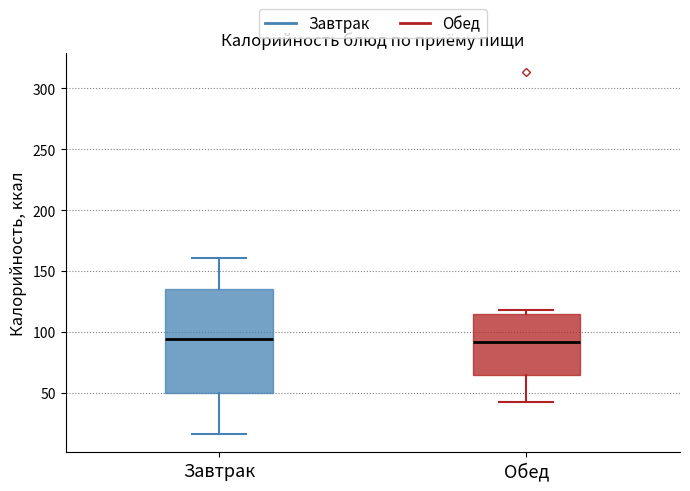

Reading left to right, read every box against the y-axis: the position of its median line, the range the box covers, and the ends of its whiskers. The values are not printed on the chart, so give them approximately, as read against the axis.

Завтрак: median 95, box 50 to 135, whiskers 15 to 160
Обед: median 90, box 65 to 115, whiskers 45 to 120